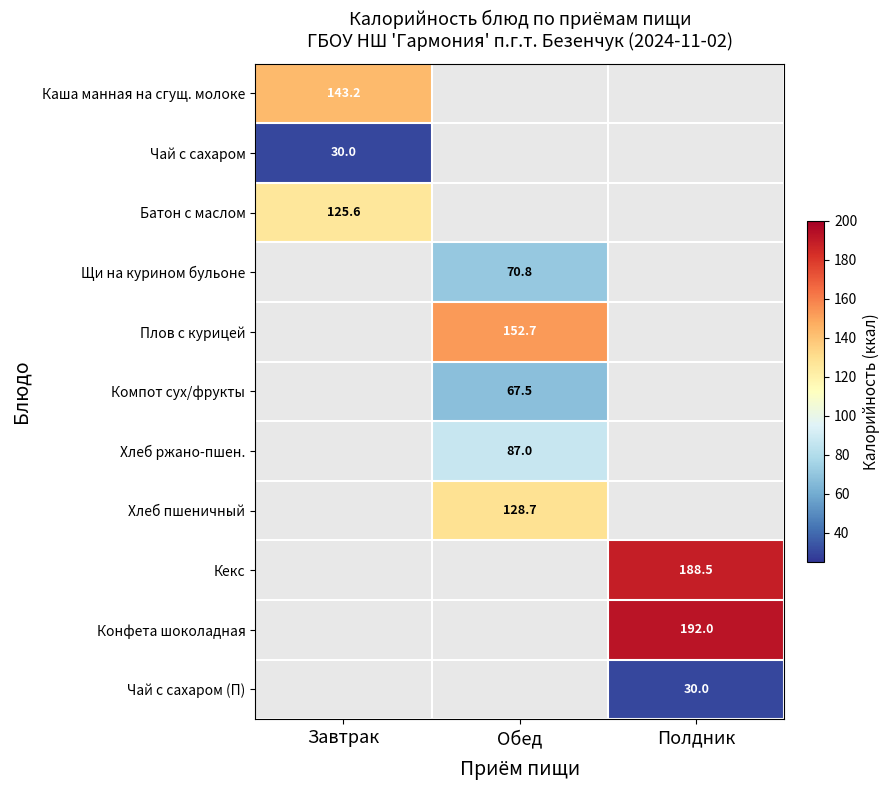

The Чай с сахаром series shows 46.0 at Завтрак. True or false?

False